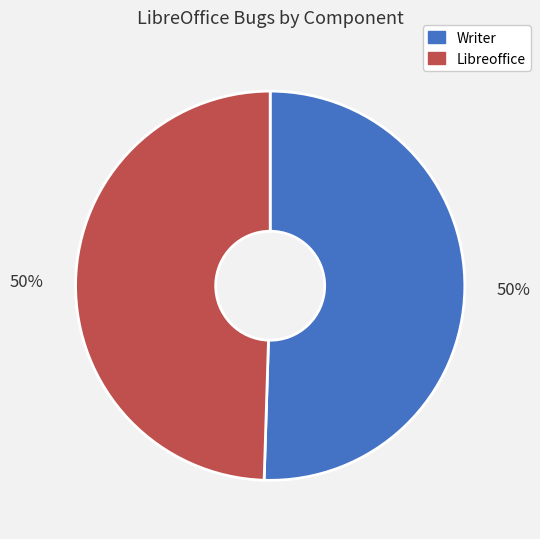

What is the ratio of the value at Writer to the value at Libreoffice?

1.0